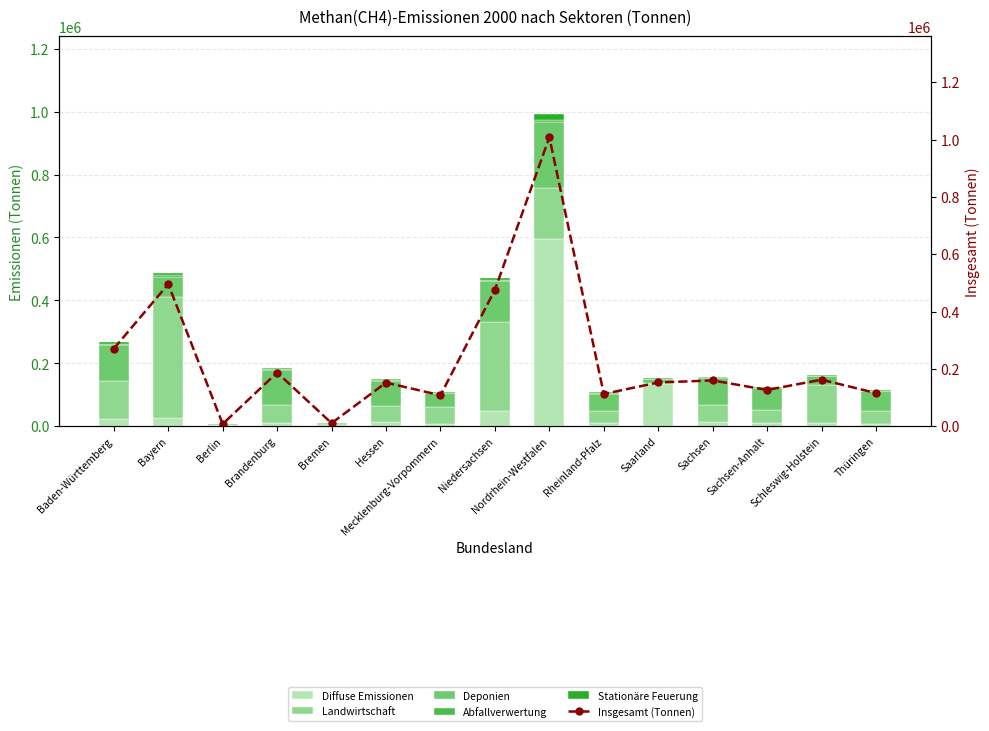

What is the label of the 8th bar from the left?

Niedersachsen